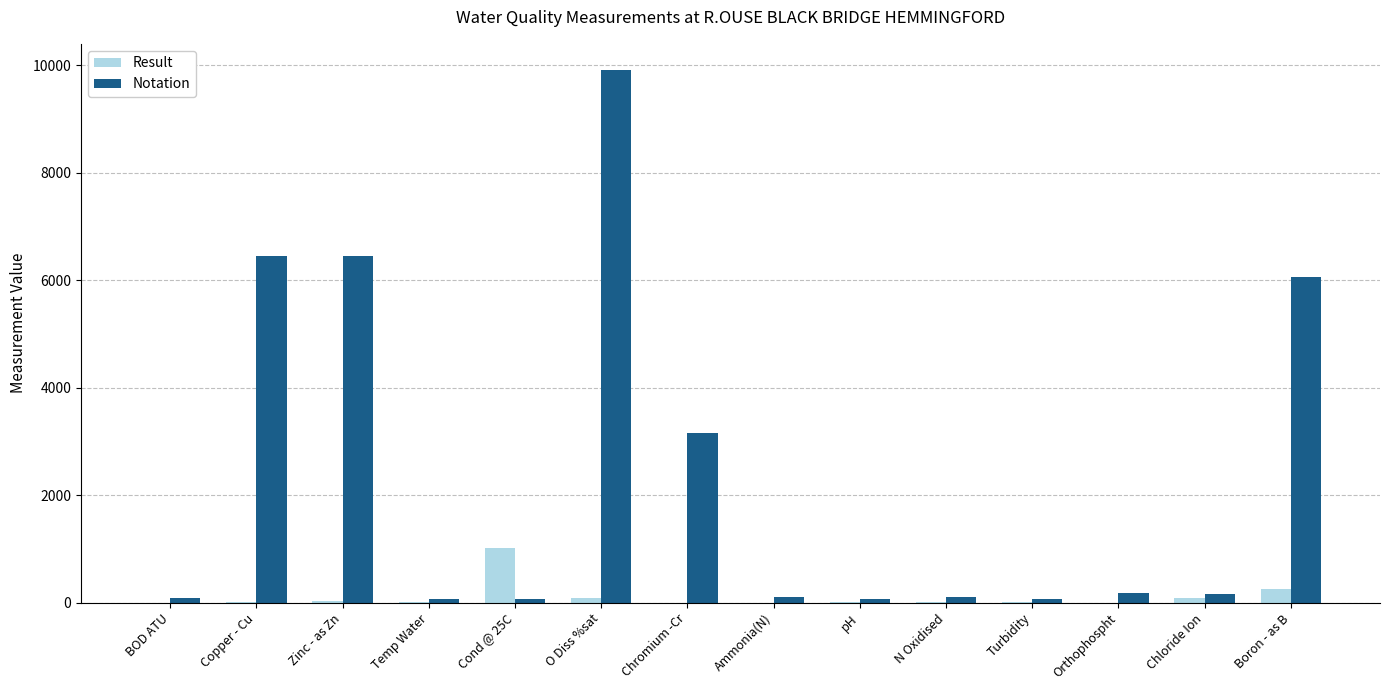

Which series changed the most between O Diss %sat and Ammonia(N)?

Notation